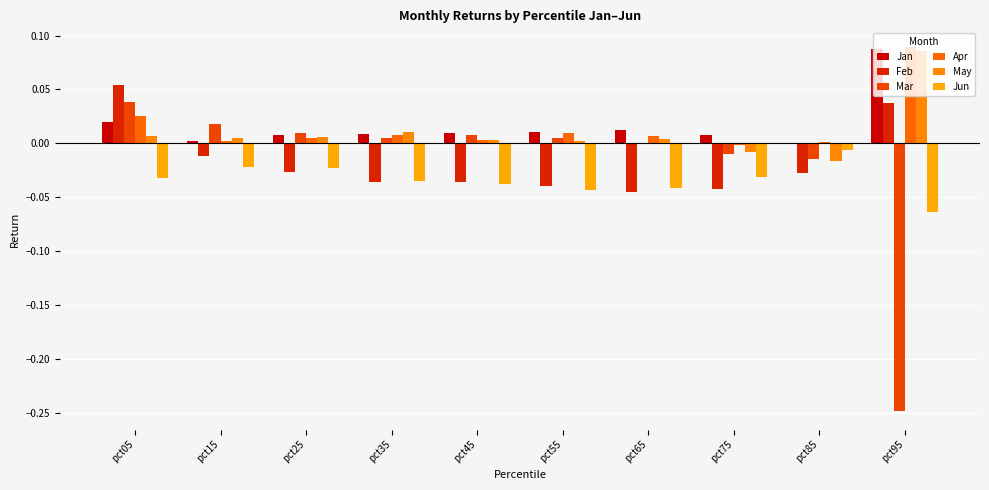

Reading left to right, extract all data points from this chart.

Jan: pct05=0.0	pct15=0.0	pct25=0.0	pct35=0.0	pct45=0.0	pct55=0.0	pct65=0.0	pct75=0.0	pct85=0.0	pct95=0.1
Feb: pct05=0.1	pct15=-0.0	pct25=-0.0	pct35=-0.0	pct45=-0.0	pct55=-0.0	pct65=-0.0	pct75=-0.0	pct85=-0.0	pct95=0.0
Mar: pct05=0.0	pct15=0.0	pct25=0.0	pct35=0.0	pct45=0.0	pct55=0.0	pct65=-0.0	pct75=-0.0	pct85=-0.0	pct95=-0.2
Apr: pct05=0.0	pct15=0.0	pct25=0.0	pct35=0.0	pct45=0.0	pct55=0.0	pct65=0.0	pct75=-0.0	pct85=0.0	pct95=0.1
May: pct05=0.0	pct15=0.0	pct25=0.0	pct35=0.0	pct45=0.0	pct55=0.0	pct65=0.0	pct75=-0.0	pct85=-0.0	pct95=0.1
Jun: pct05=-0.0	pct15=-0.0	pct25=-0.0	pct35=-0.0	pct45=-0.0	pct55=-0.0	pct65=-0.0	pct75=-0.0	pct85=-0.0	pct95=-0.1